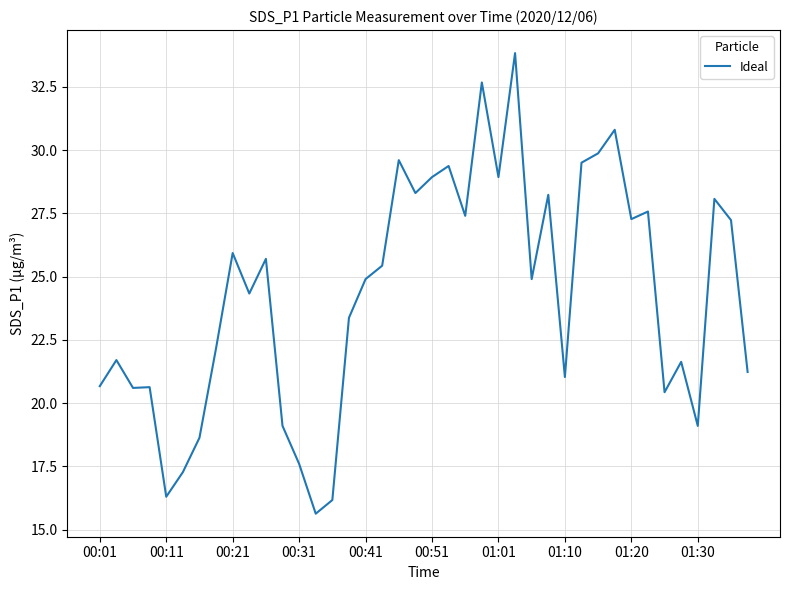

What is the sum of all values?

972.0